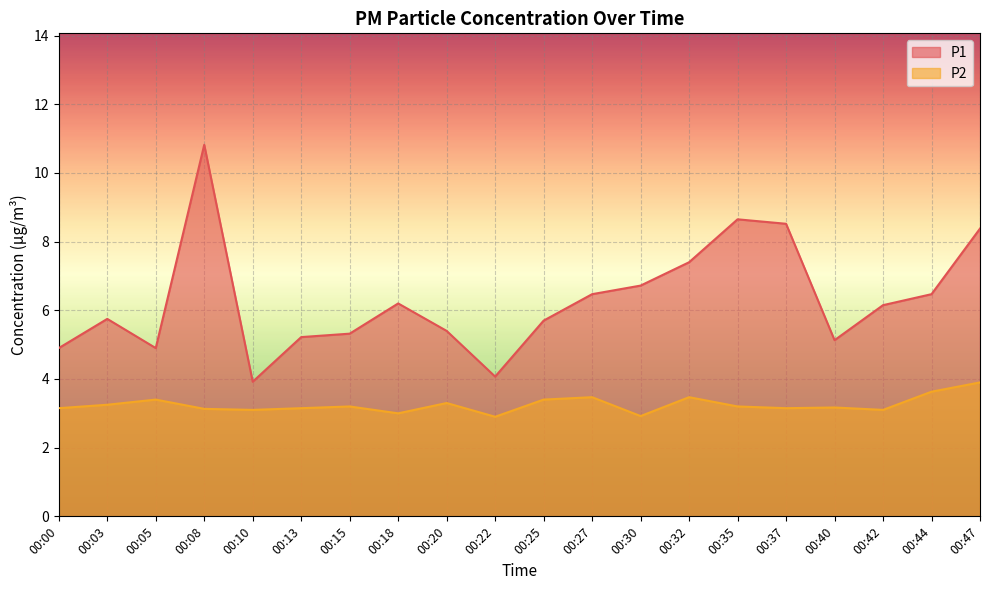

At which label does P1 first exceed 6?

00:08